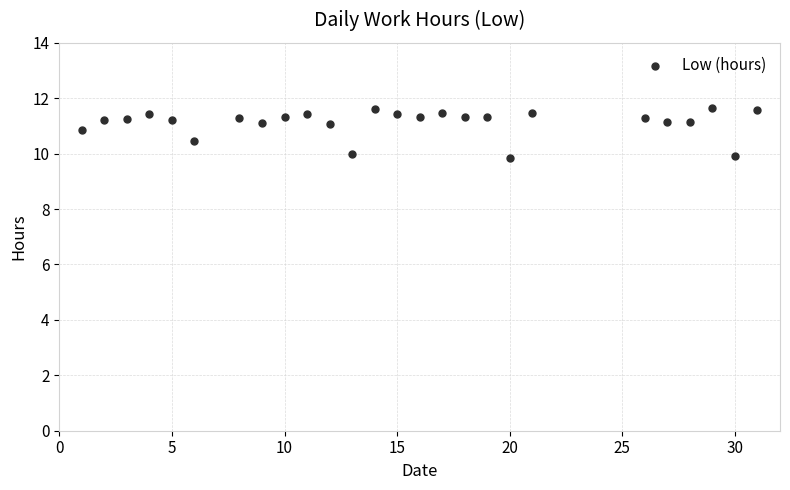

What is the range of X values (max minus min)?

30.0